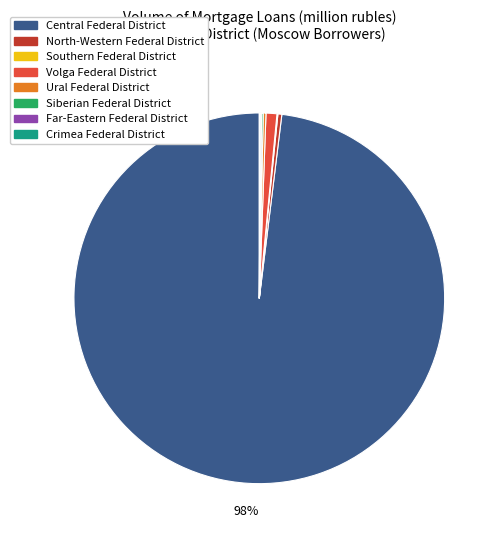

To the nearest percent, what is the average slice percentage?

11%